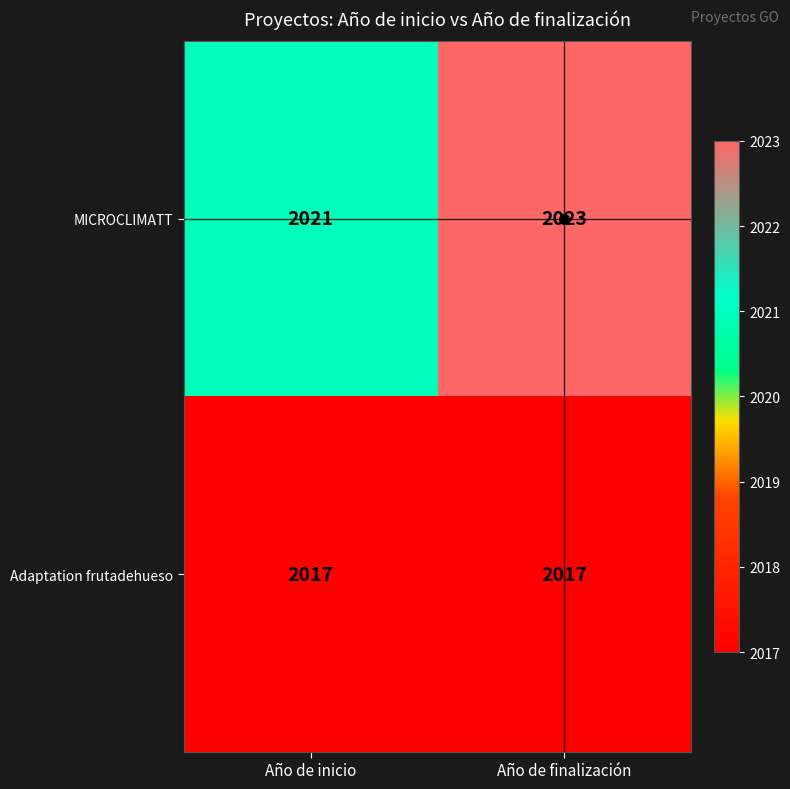

Which series has the largest range (max minus min)?

MICROCLIMATT